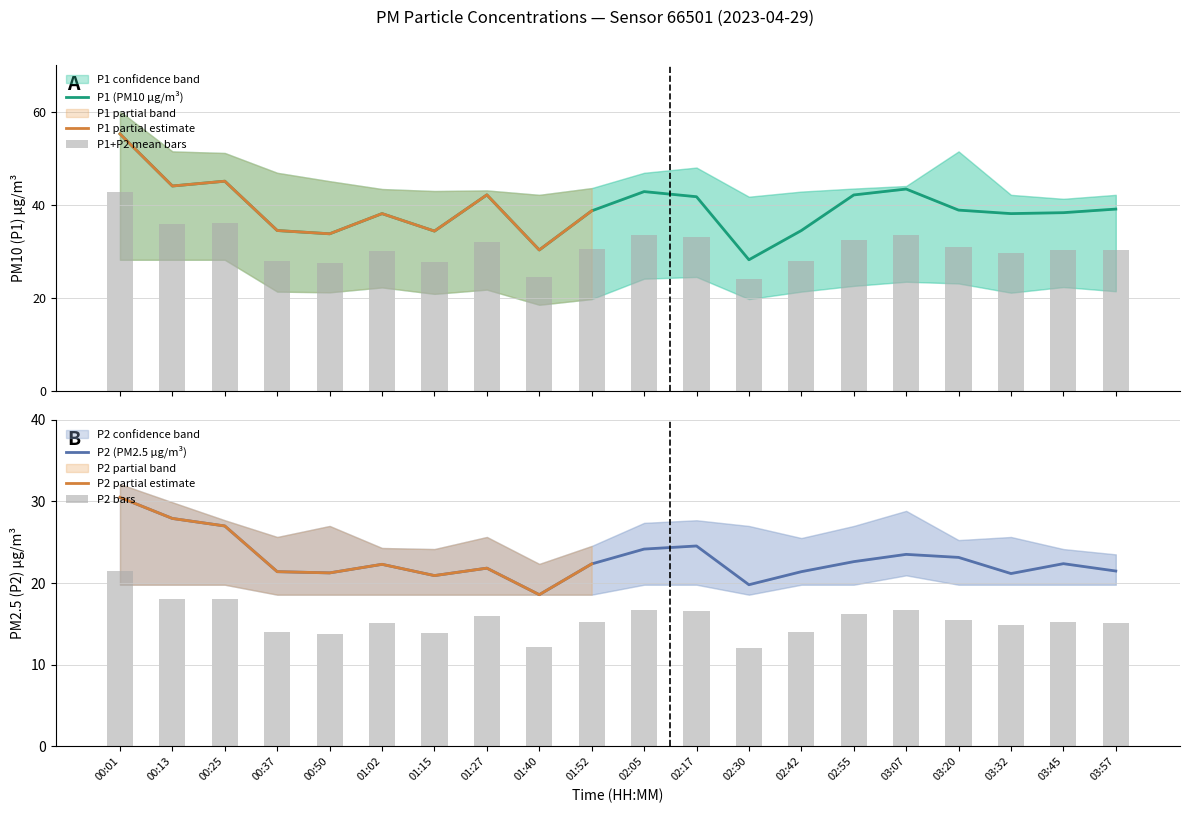

What is the minimum value shown in the chart?

18.6